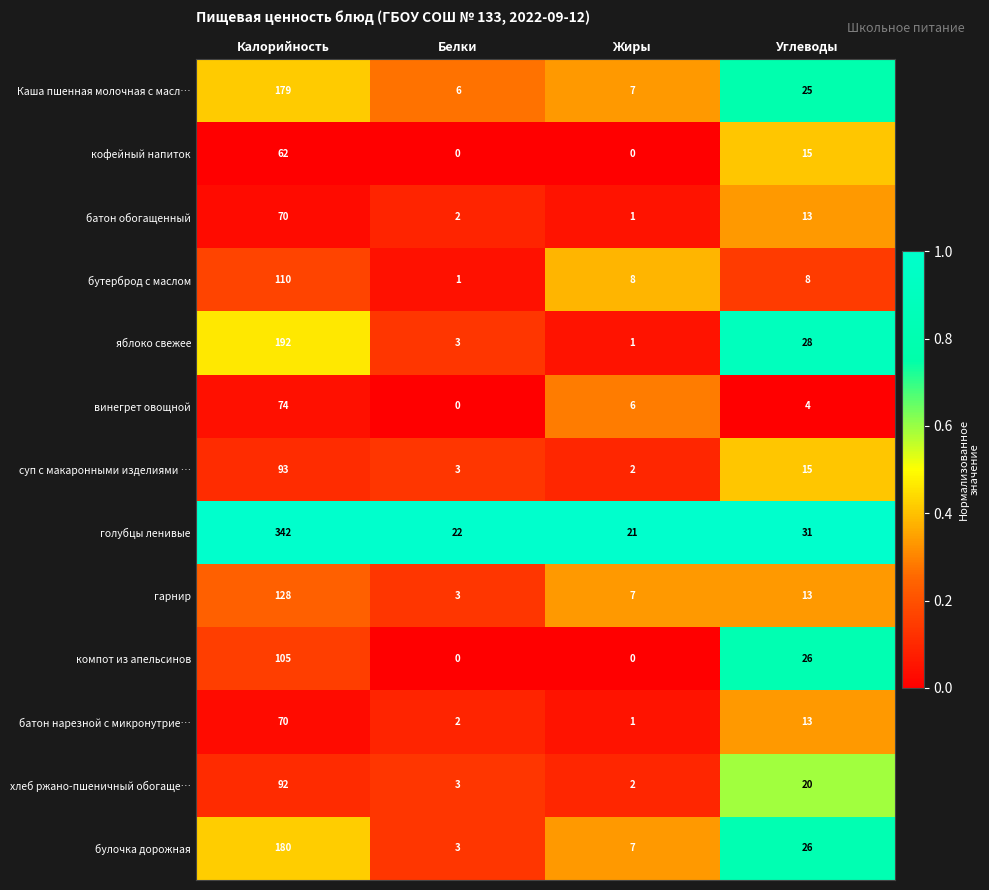

At how many categories does at least one series exceed 0?

4